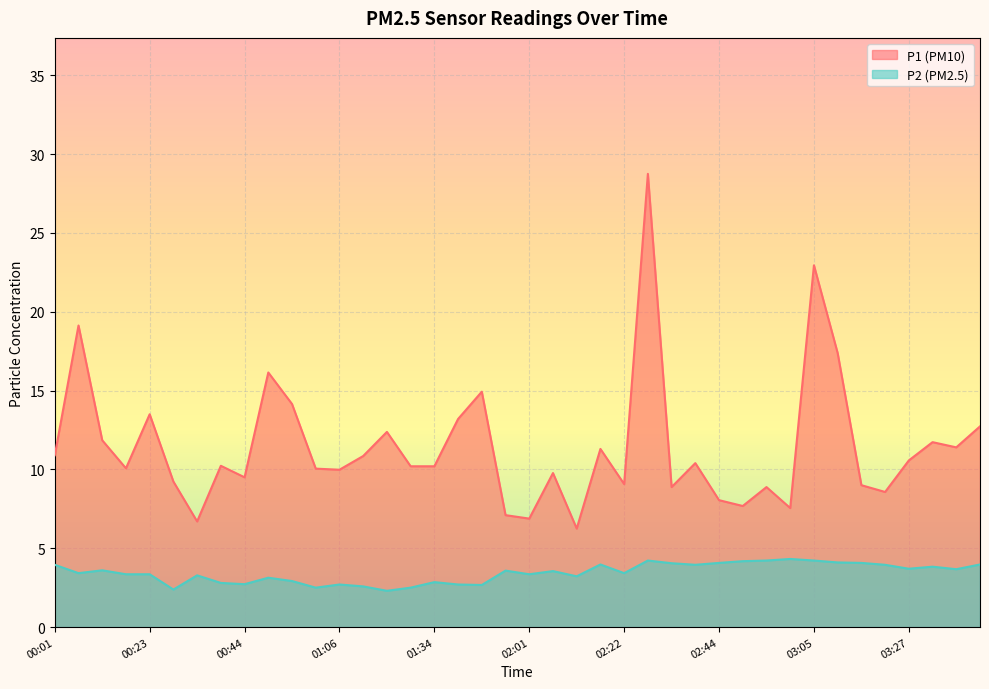

What is the value of the P2 point at the 27th from the left?

4.0